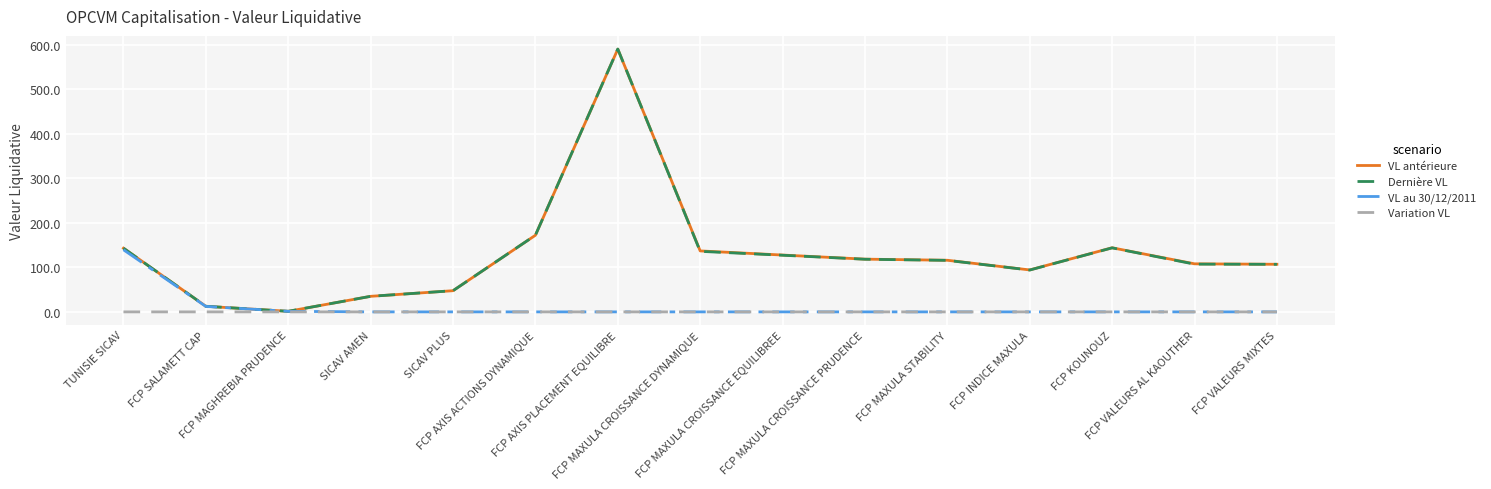

Between FCP AXIS ACTIONS DYNAMIQUE and FCP KOUNOUZ, which series saw the biggest shift?

Dernière VL